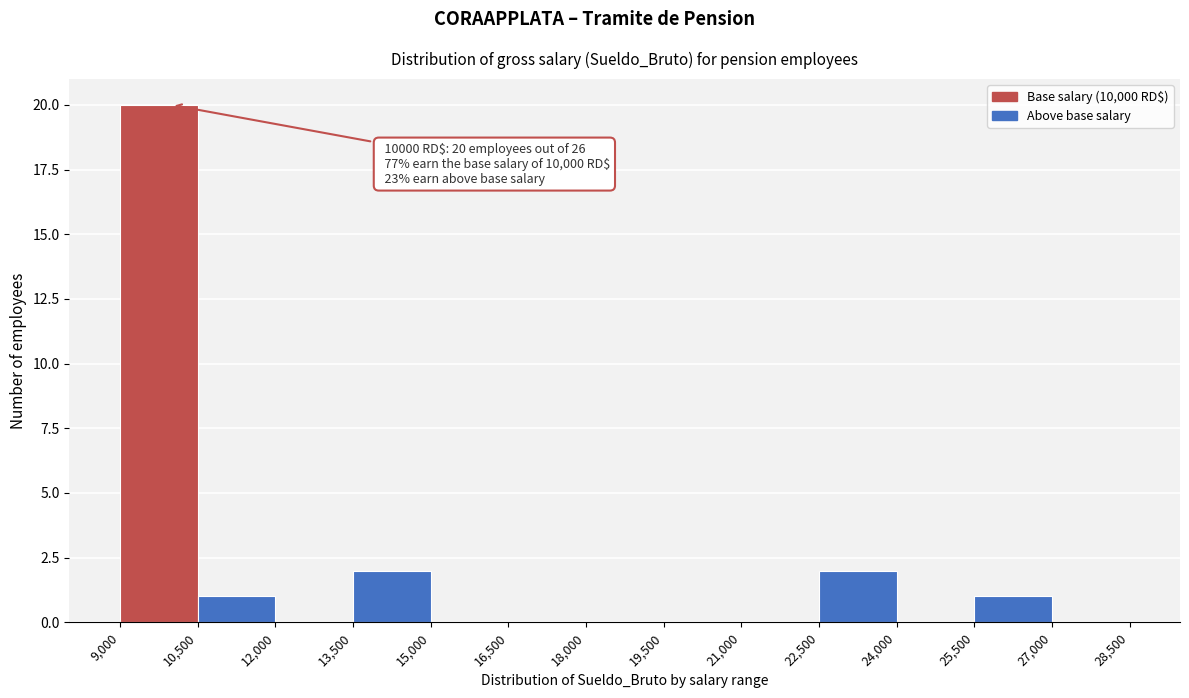

Which range on the x-axis has the tallest bar?

9,000 to 10,500